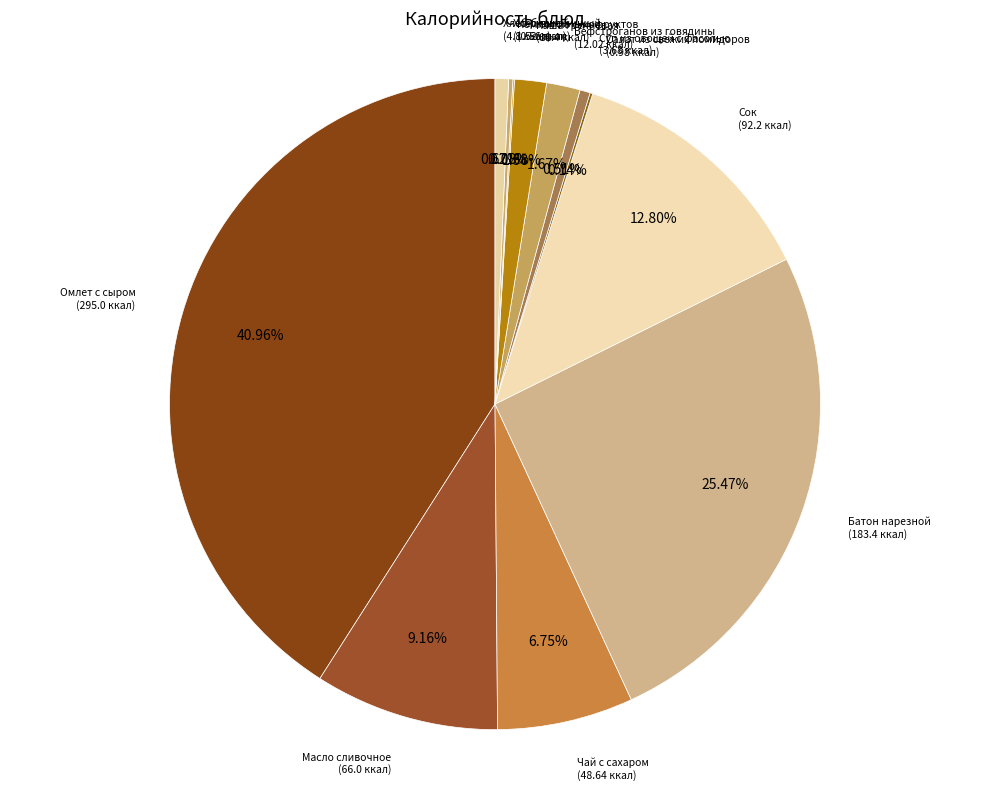

What is the smallest slice in the pie chart?

Компот из сухофруктов